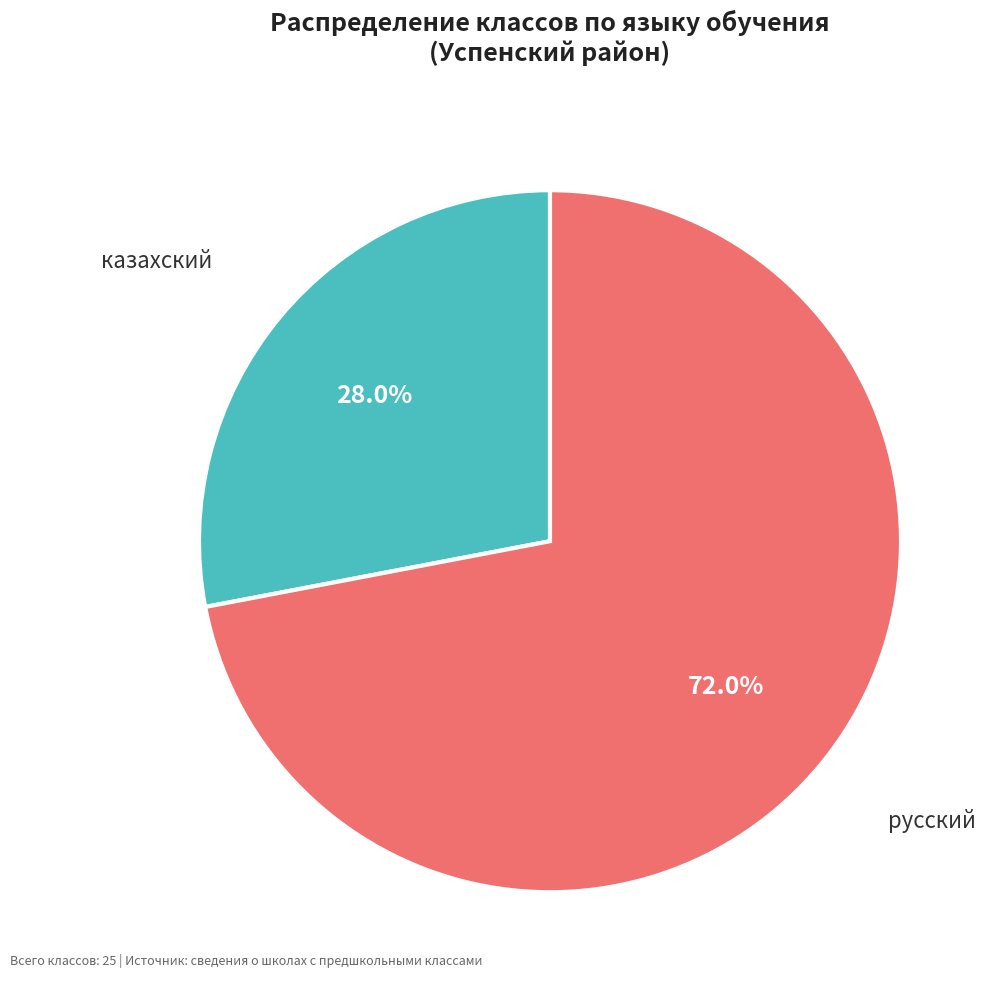

Which slice is the smallest?

казахский